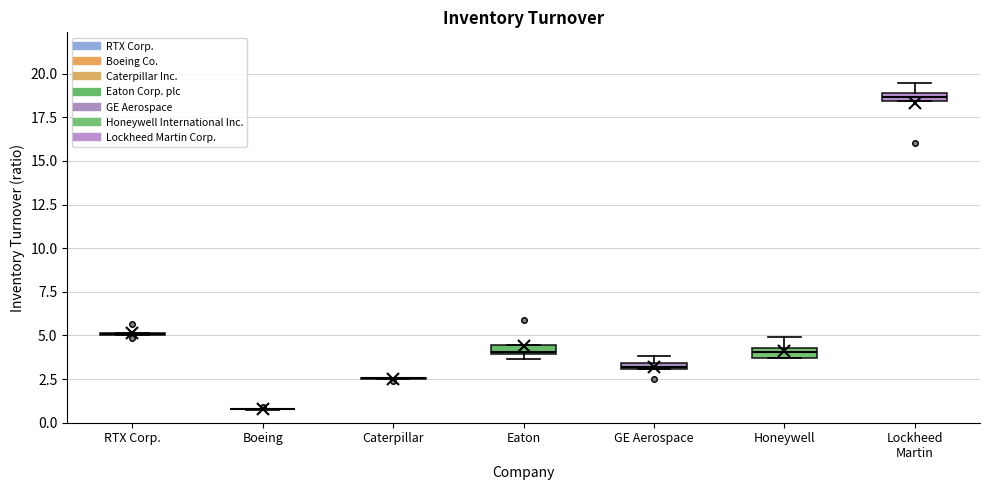

Where does the upper whisker of the box for Lockheed Martin end on the y-axis? The values are not printed on the chart, so give them approximately, as read against the axis.

19.5